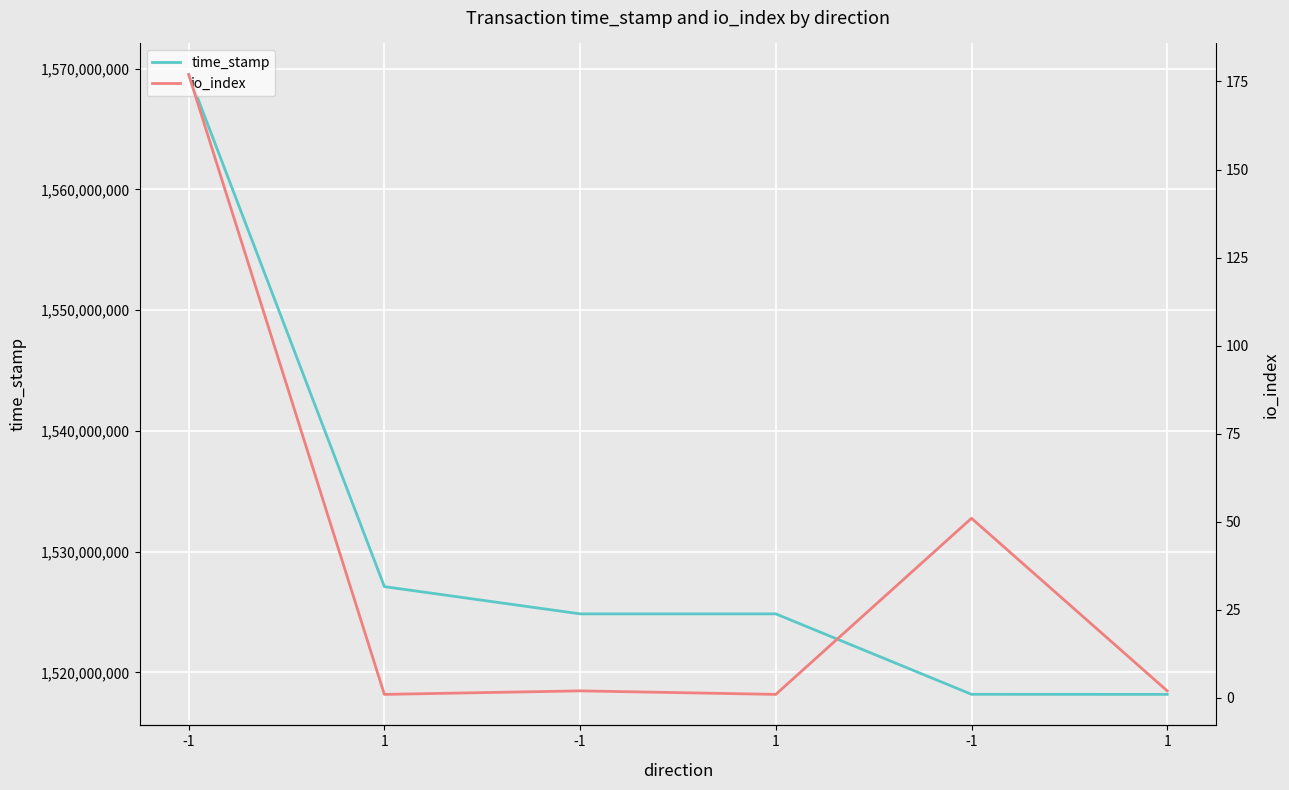

True or false: time_stamp has more than 0 points higher than both neighbors.

False